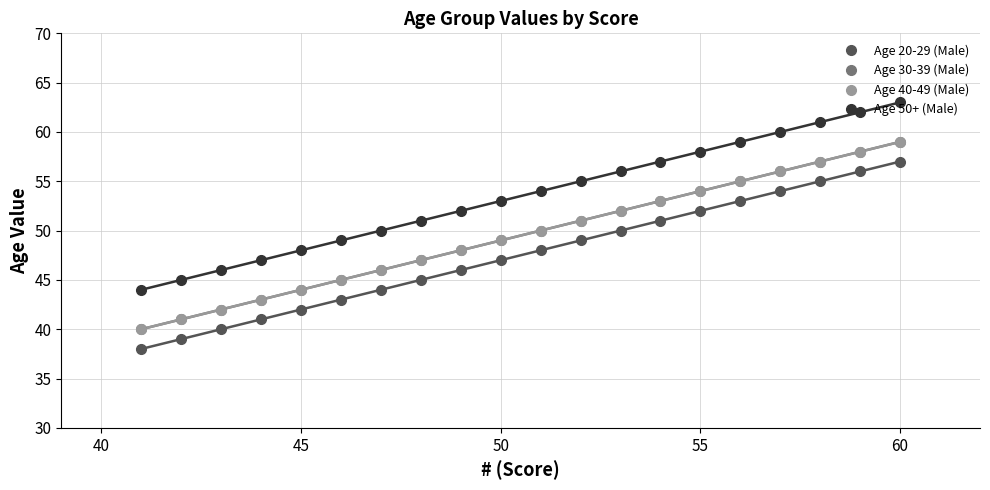

How many categories are shown in the chart?

20